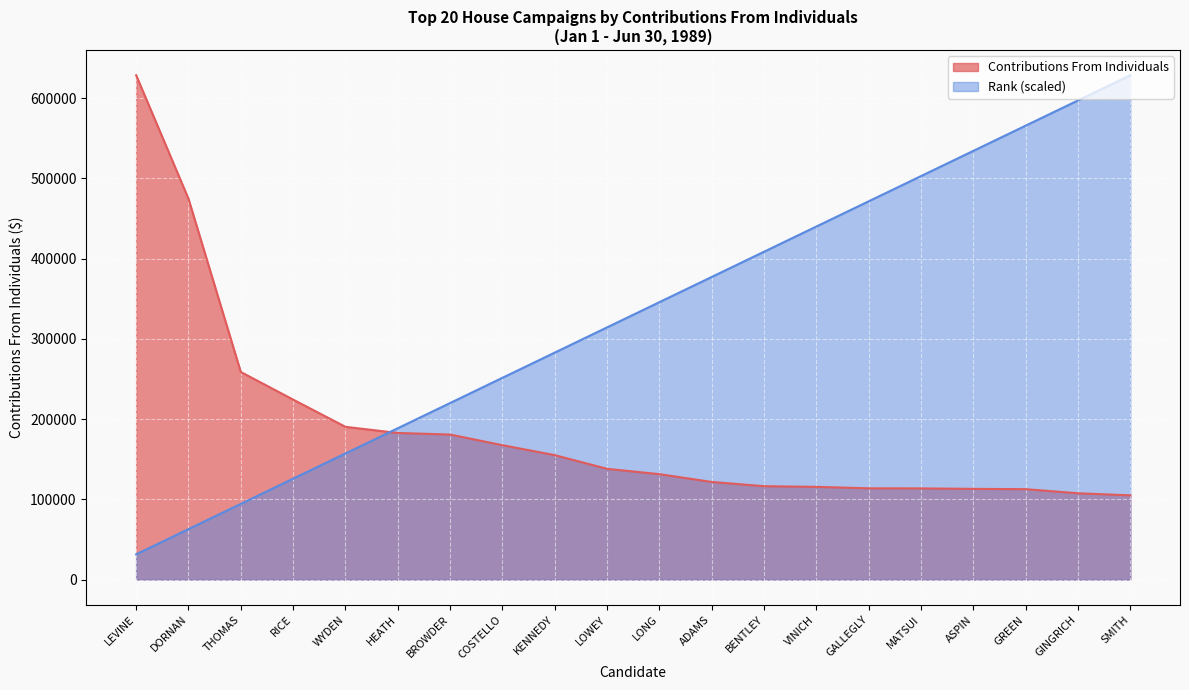

At which category is the sum across all series the highest?

SMITH